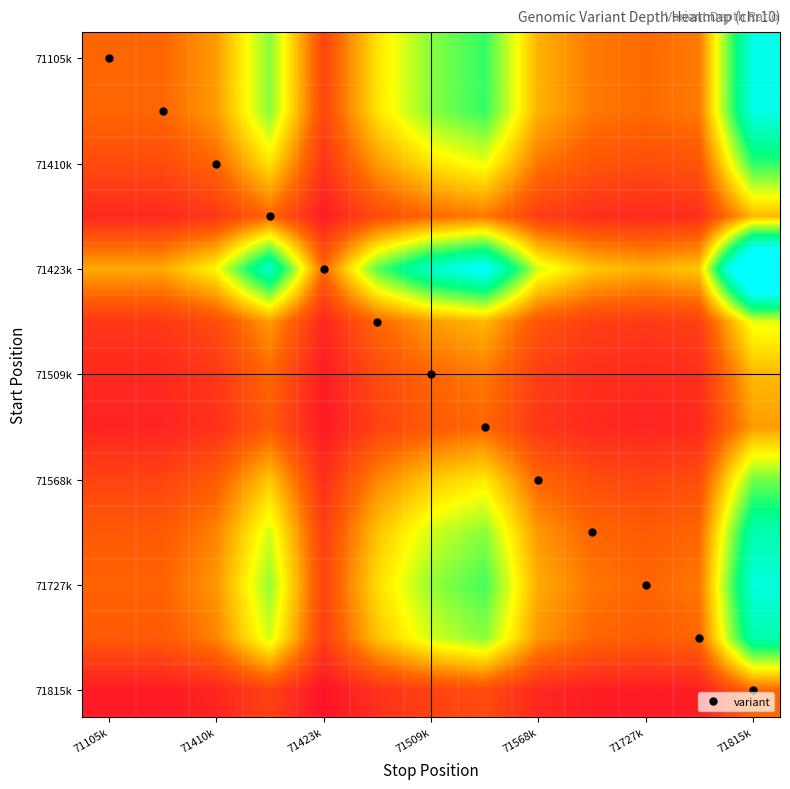

Which label corresponds to the smallest value in the chart?

71423k